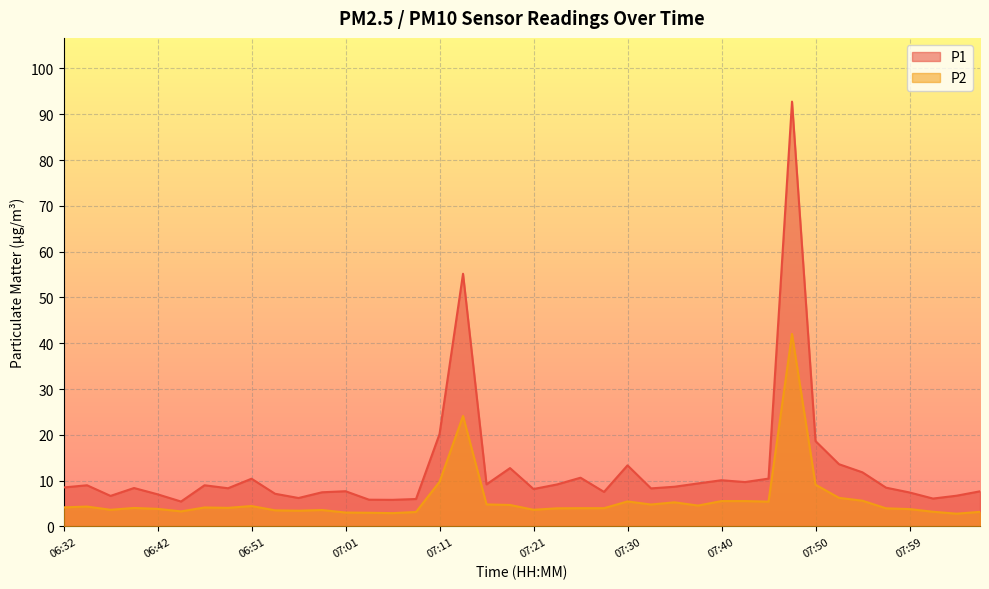

How many interior local peaks does the P2 series have?

9